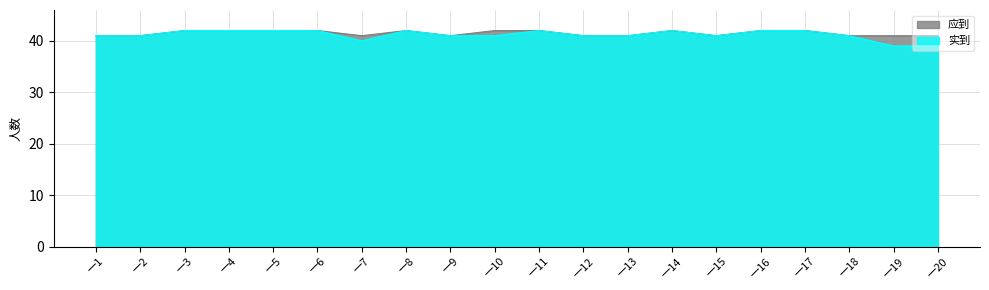

How many values in the 实到 series are below 41?

3